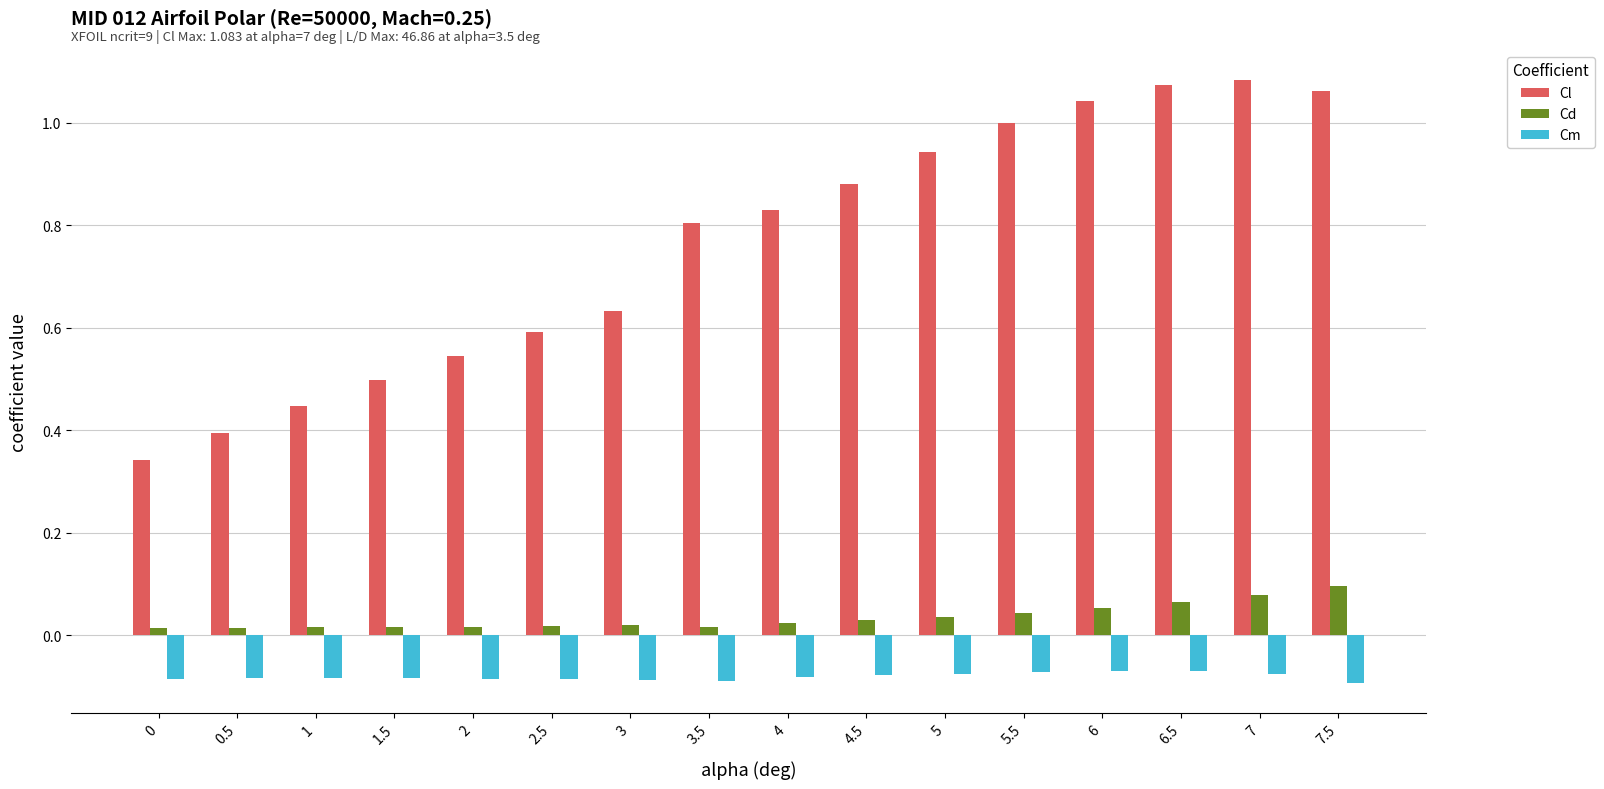

How many bars are there in total?

48